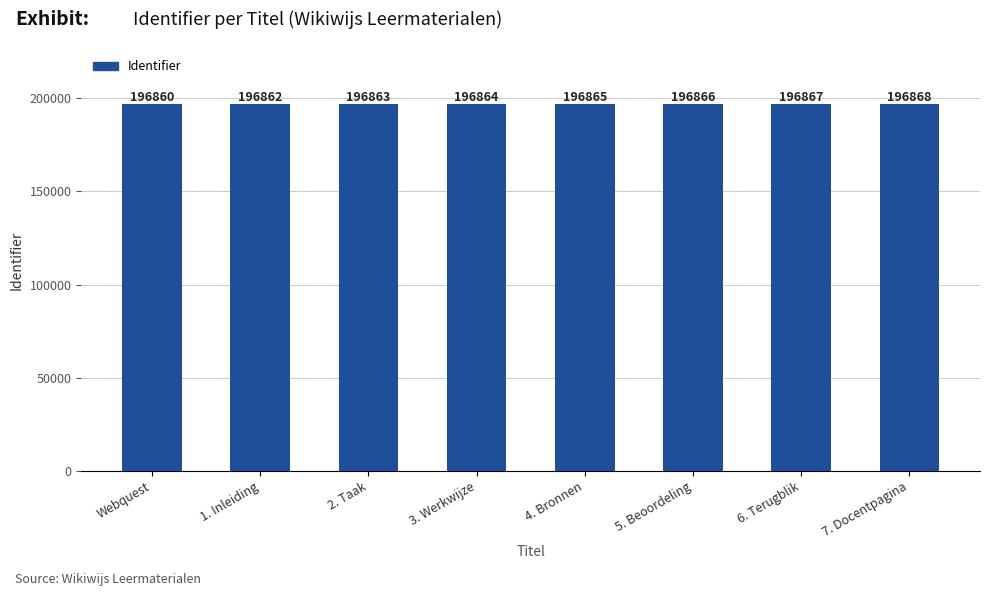

What is the smallest value displayed?

196860